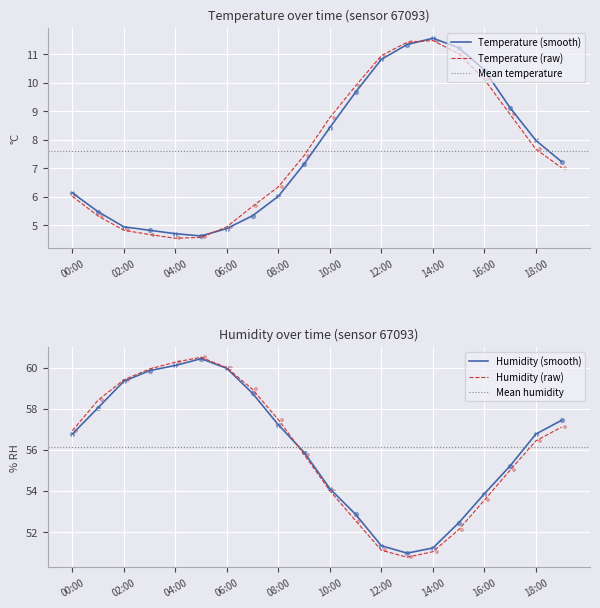

At which category is the sum across all series the highest?

05:00